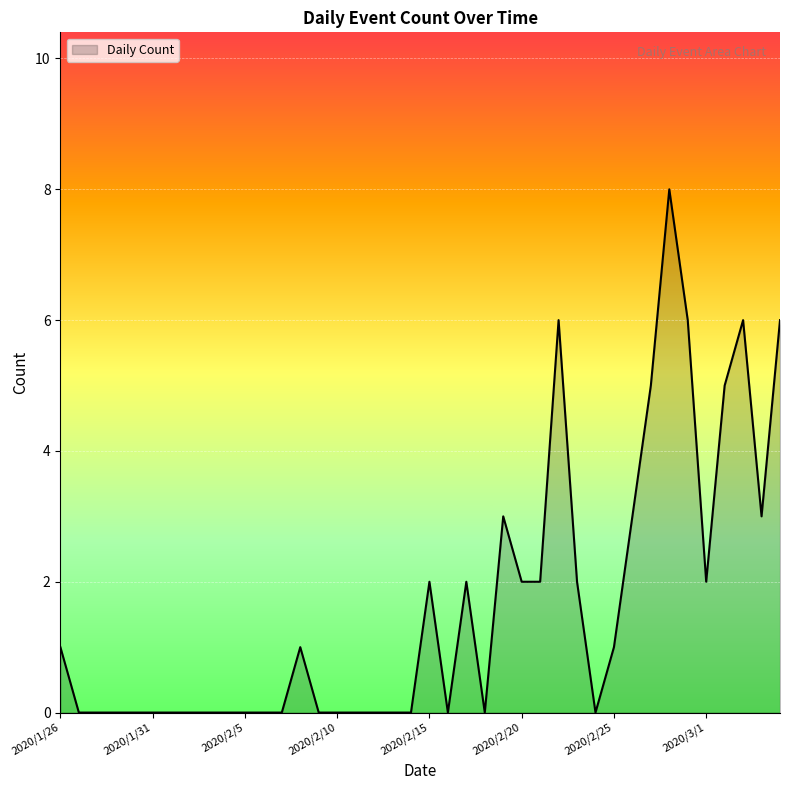

What is the difference between the maximum and minimum values?

8